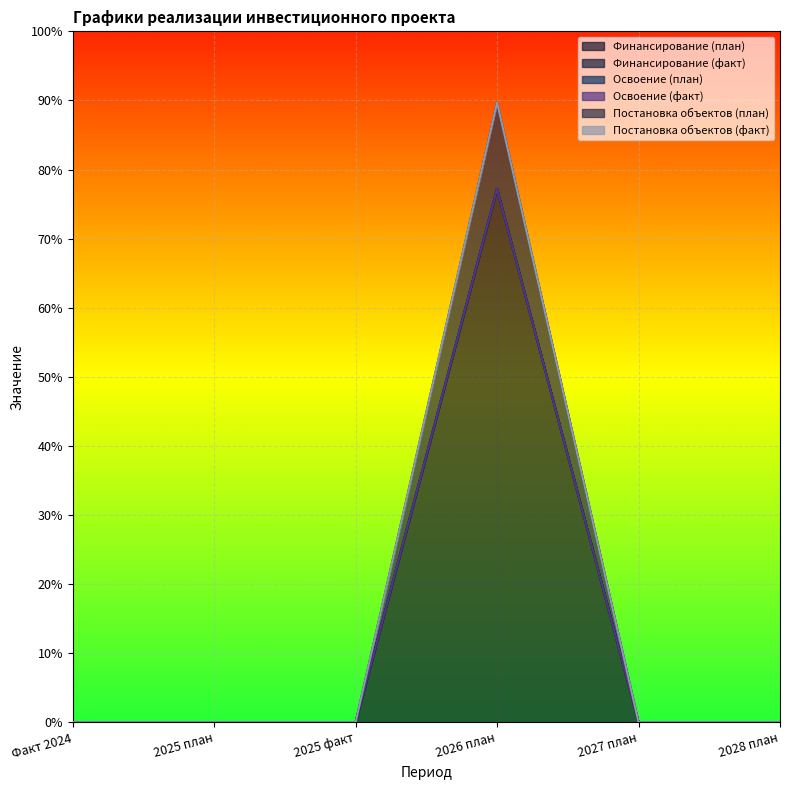

Reading left to right, transcribe all the data shown in this chart.

Финансирование (план): Факт 2024=0.0	2025 план=0.0	2025 факт=0.0	2026 план=1.5	2027 план=0.0	2028 план=0.0
Финансирование (факт): Факт 2024=0.0	2025 план=0.0	2025 факт=0.0	2026 план=0.0	2027 план=0.0	2028 план=0.0
Освоение (план): Факт 2024=0.0	2025 план=0.0	2025 факт=0.0	2026 план=0.0	2027 план=0.0	2028 план=0.0
Освоение (факт): Факт 2024=0.0	2025 план=0.0	2025 факт=0.0	2026 план=0.0	2027 план=0.0	2028 план=0.0
Постановка объектов (план): Факт 2024=0.0	2025 план=0.0	2025 факт=0.0	2026 план=0.2	2027 план=0.0	2028 план=0.0
Постановка объектов (факт): Факт 2024=0.0	2025 план=0.0	2025 факт=0.0	2026 план=0.0	2027 план=0.0	2028 план=0.0